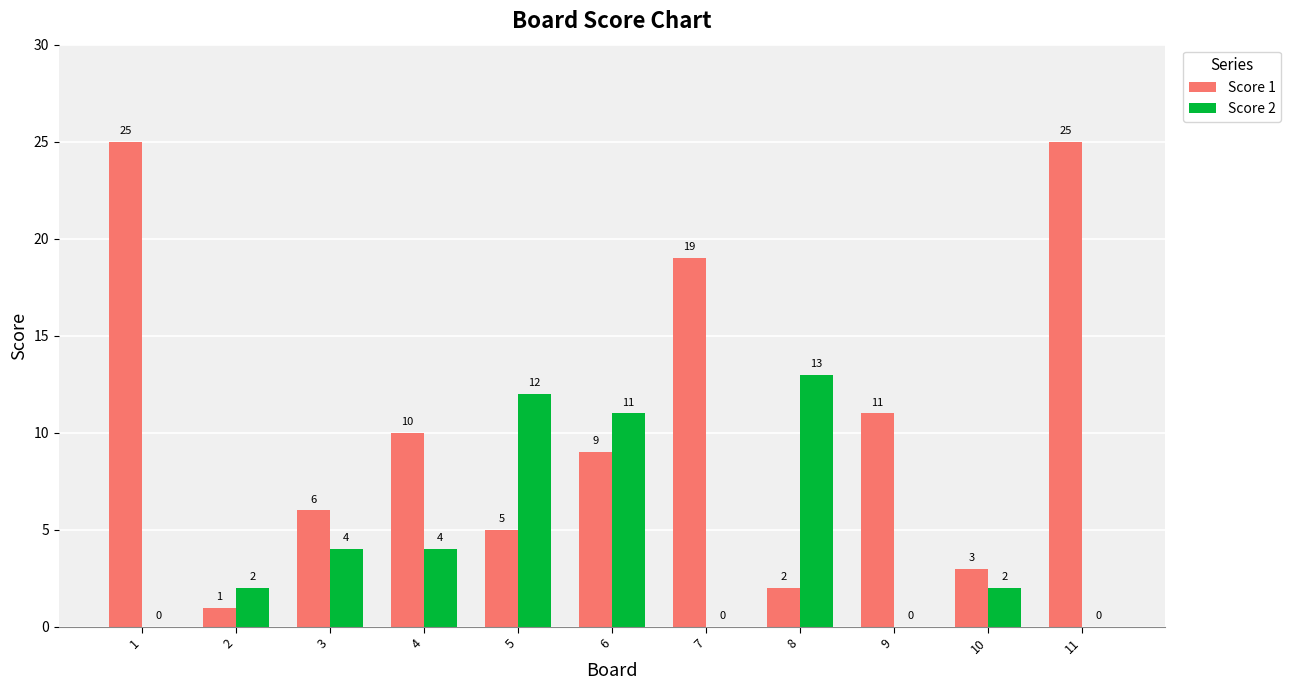

Which series changed the most between 5 and 7?

Score 1